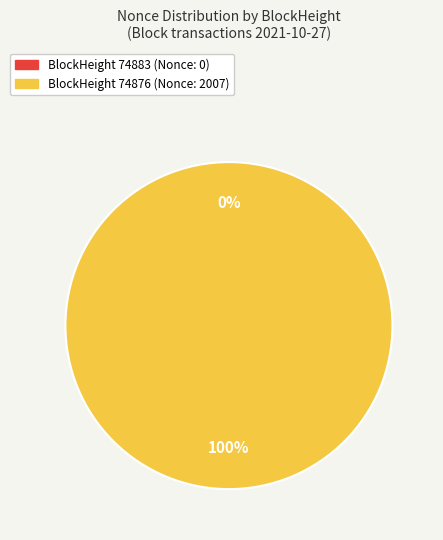

What percentage is the 74876 slice, to the nearest percent?

100%